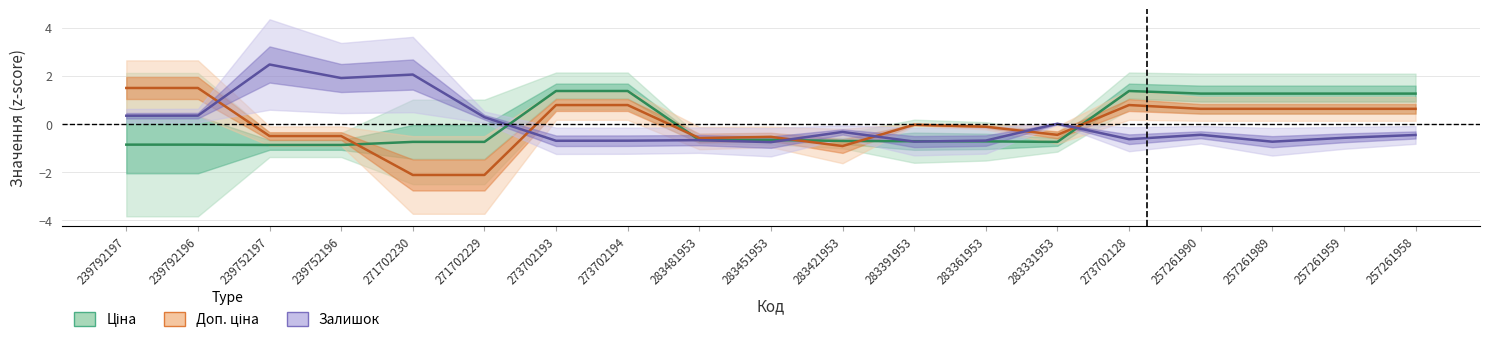

Rank the series at 283481953 from lowest to highest value.

Залишок, Ціна, Доп. ціна